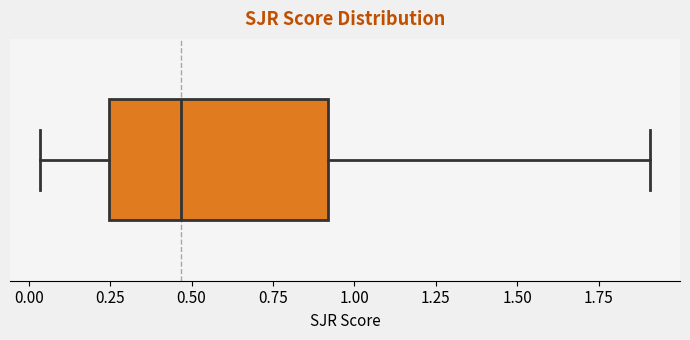

Read this box plot against the x-axis: the position of the median line, the range covered by the box, and the ends of both whiskers. The values are not printed on the chart, so give them approximately, as read against the axis.

median 0.45, box 0.25 to 0.90, whiskers 0.05 to 1.90